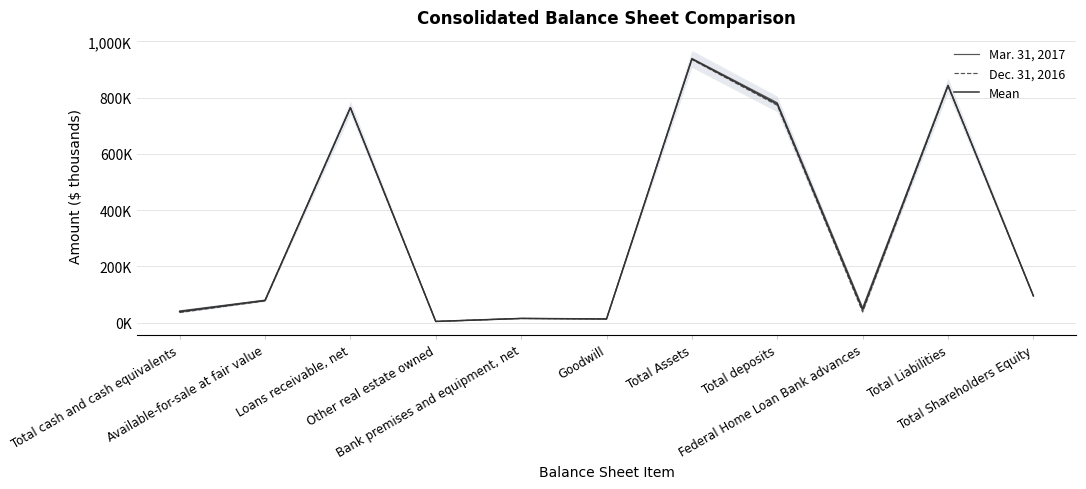

How many lines are shown in the chart?

3